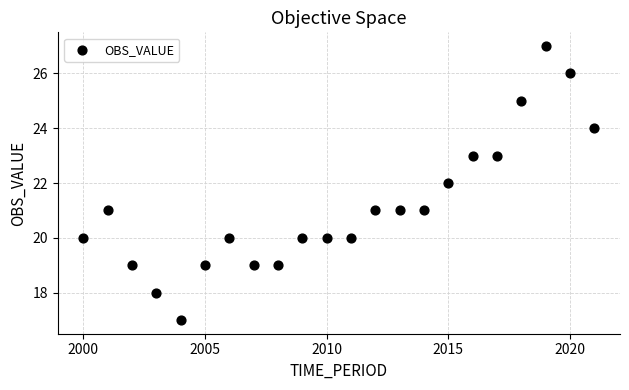

What is the range of X values (max minus min)?

21